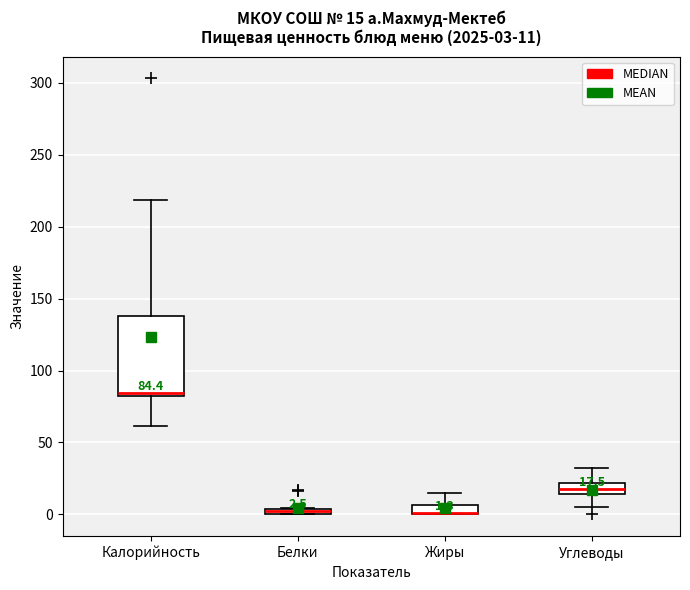

Comparing the boxes themselves (not the whiskers), which one is the tallest?

Калорийность